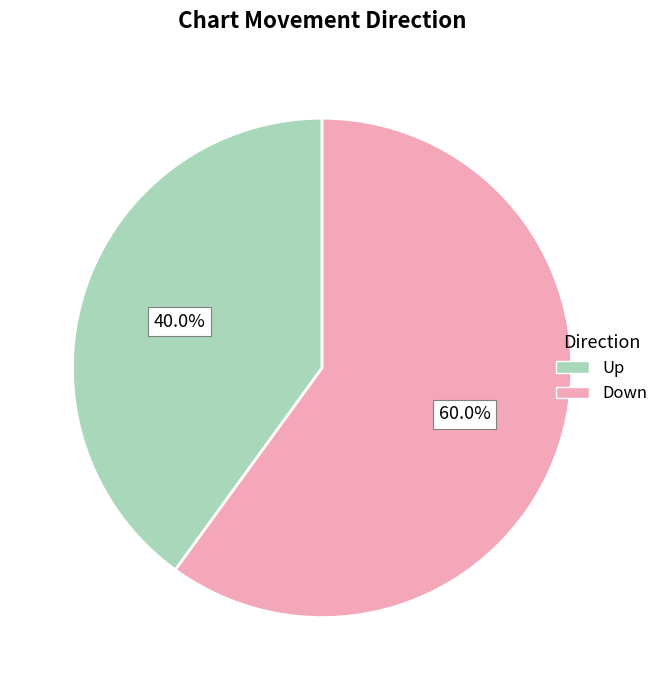

Is there a majority slice in this chart?

Yes